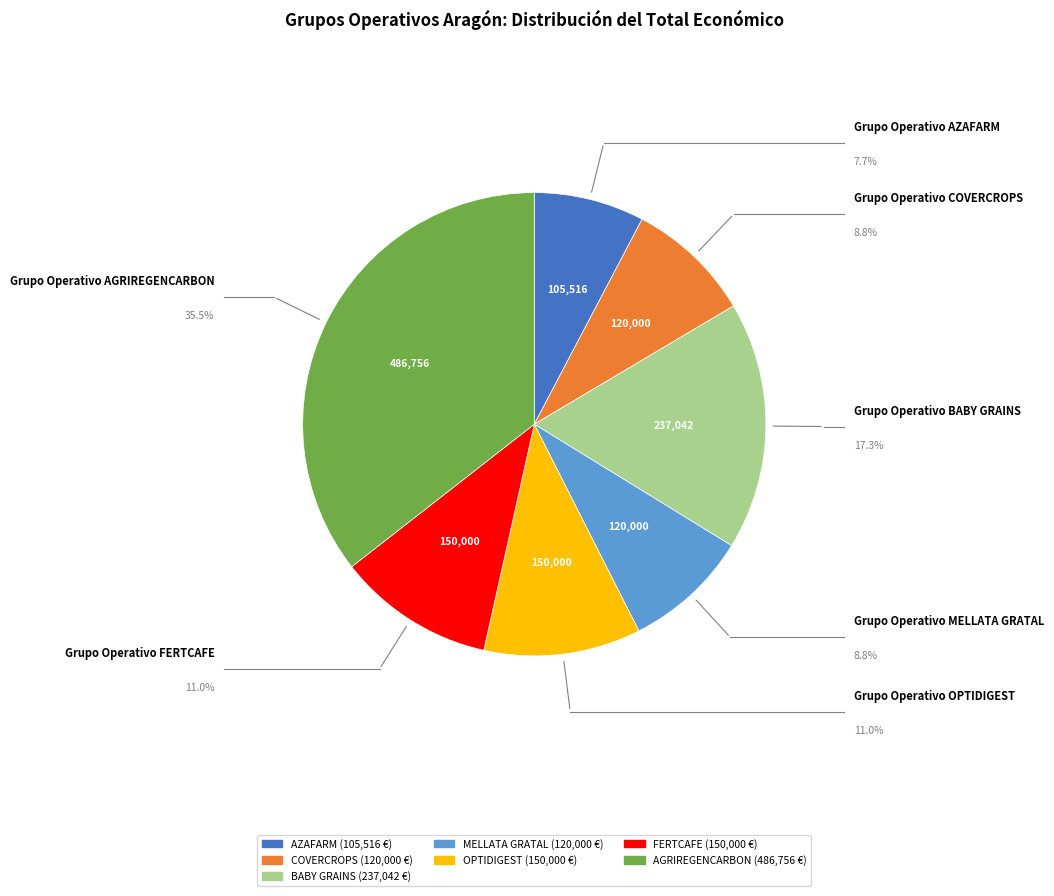

Is the sum of AZAFARM and BABY GRAINS greater than half?

No